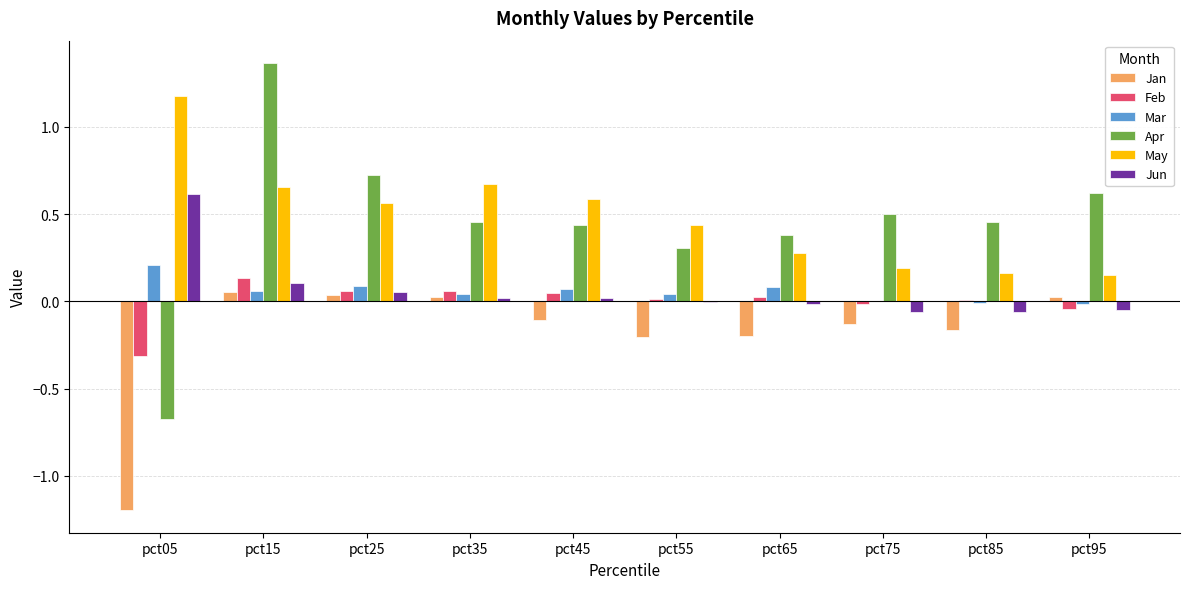

At which category is the sum across all series the highest?

pct15